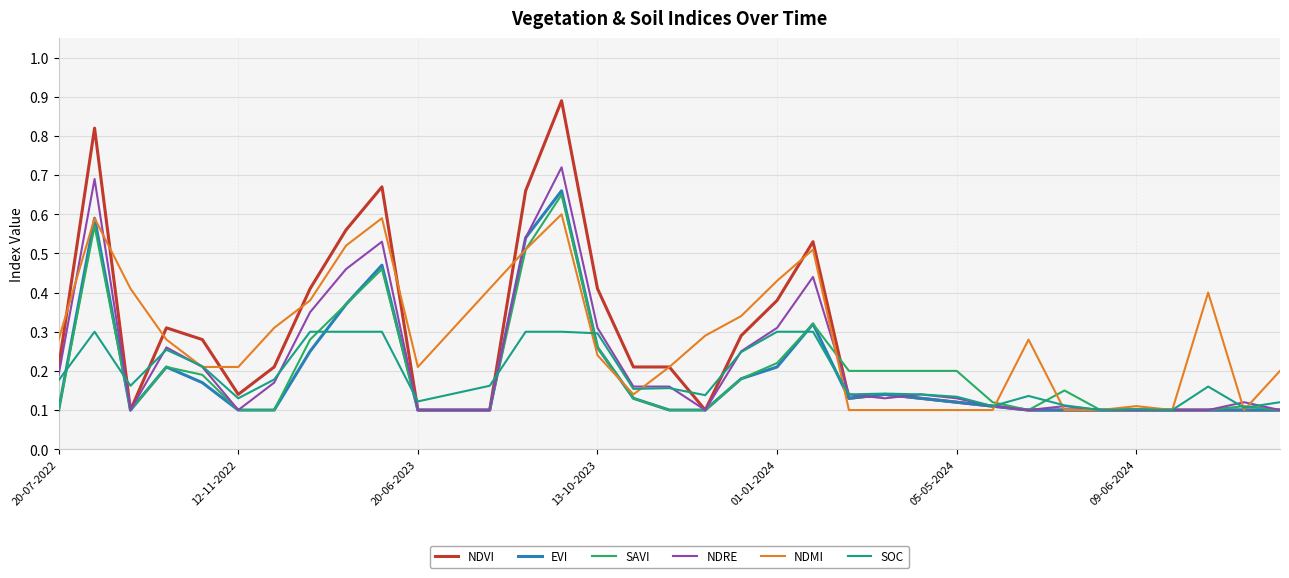

What is the greatest value displayed?

0.9